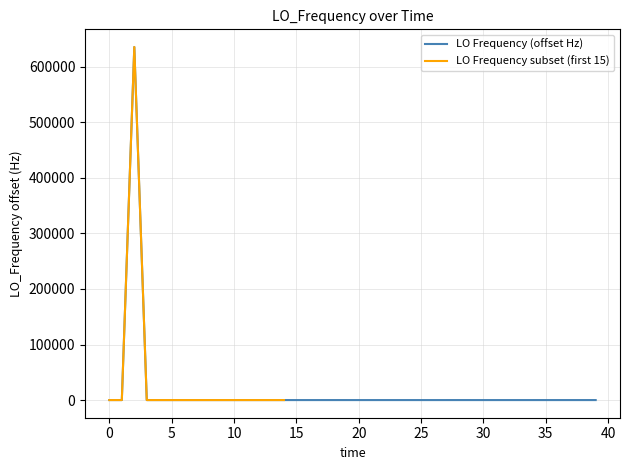

What is the smallest value displayed?

-1.9